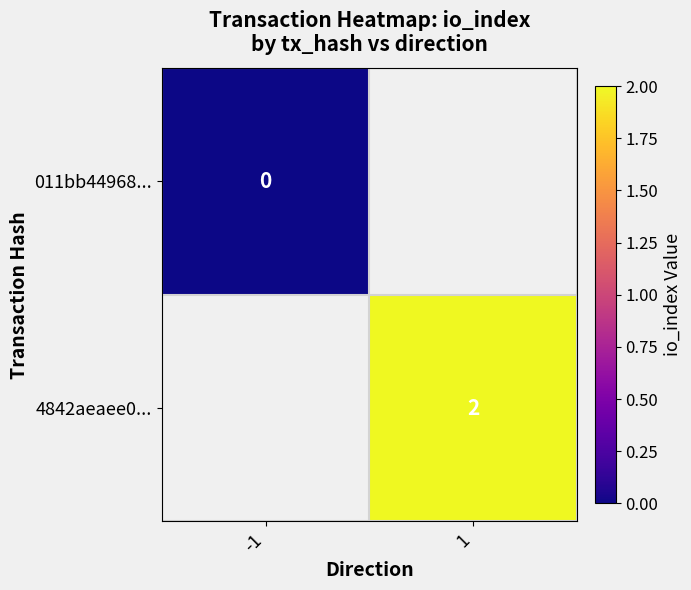

The value of 4842aeaee0... at 1 is 4. True or false?

False